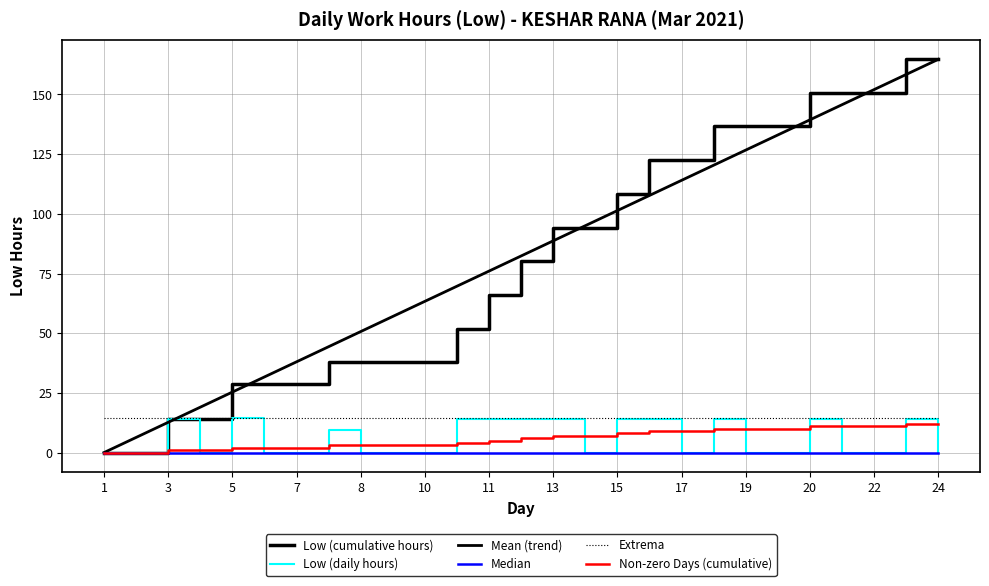

Which series has the widest spread of values?

Low (cumulative hours)